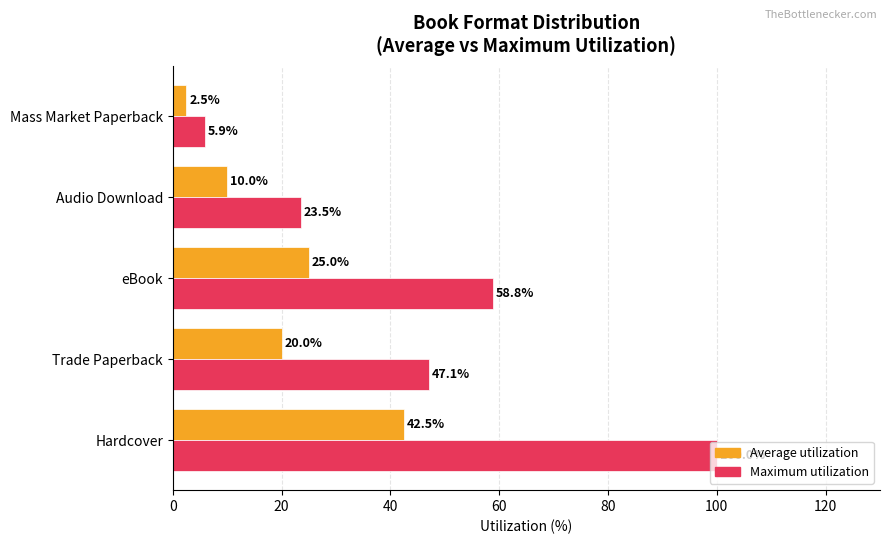

Is it true that Average utilization equals 25.0 at eBook?

True